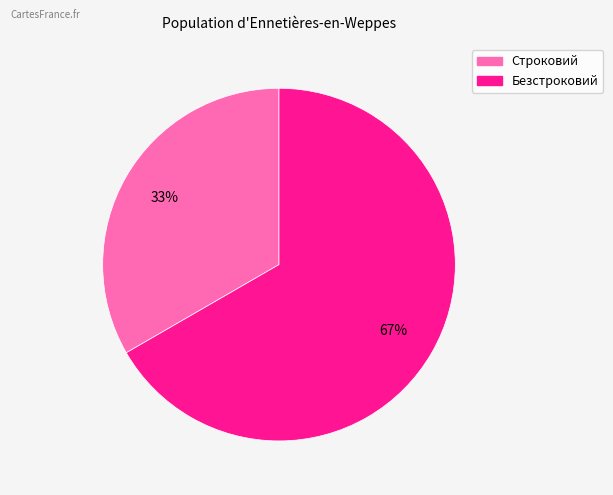

Does any single category account for the majority?

Yes